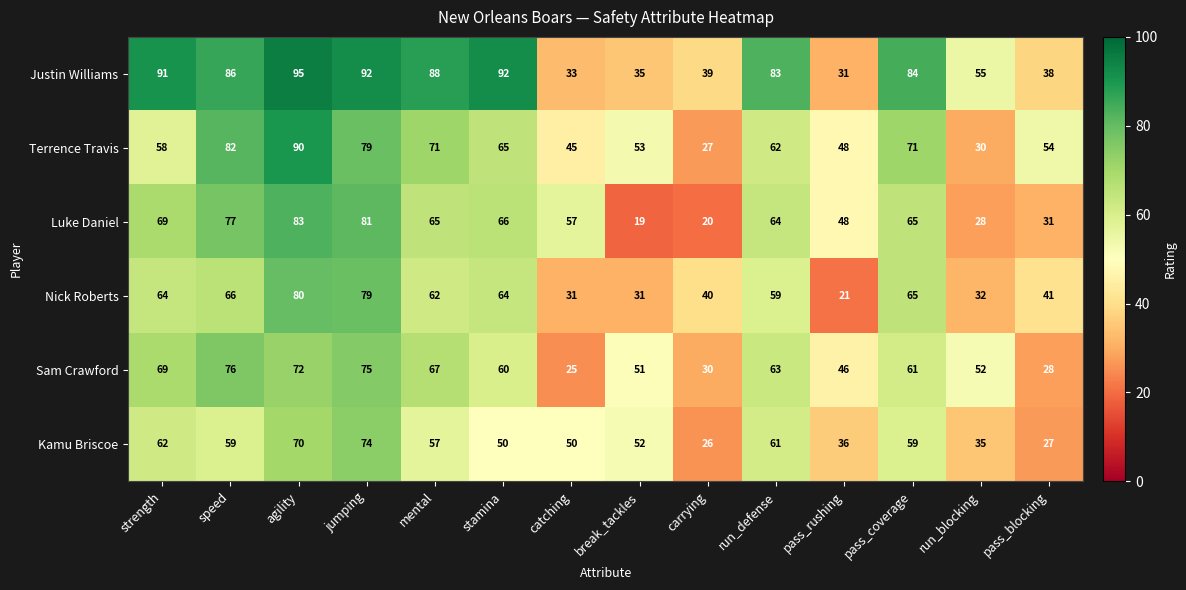

The Nick Roberts series shows 53 at break_tackles. True or false?

False